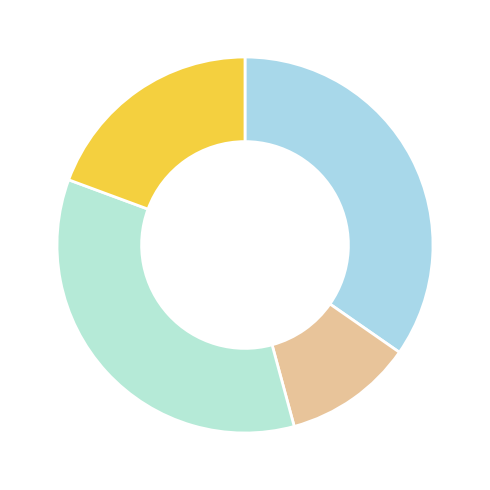

How many segments does this pie chart have?

4